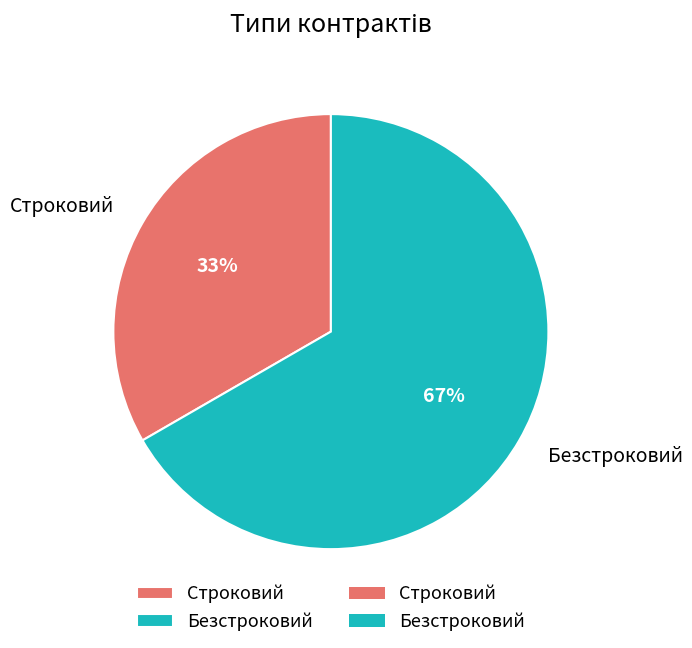

How many slices are in this pie chart?

2